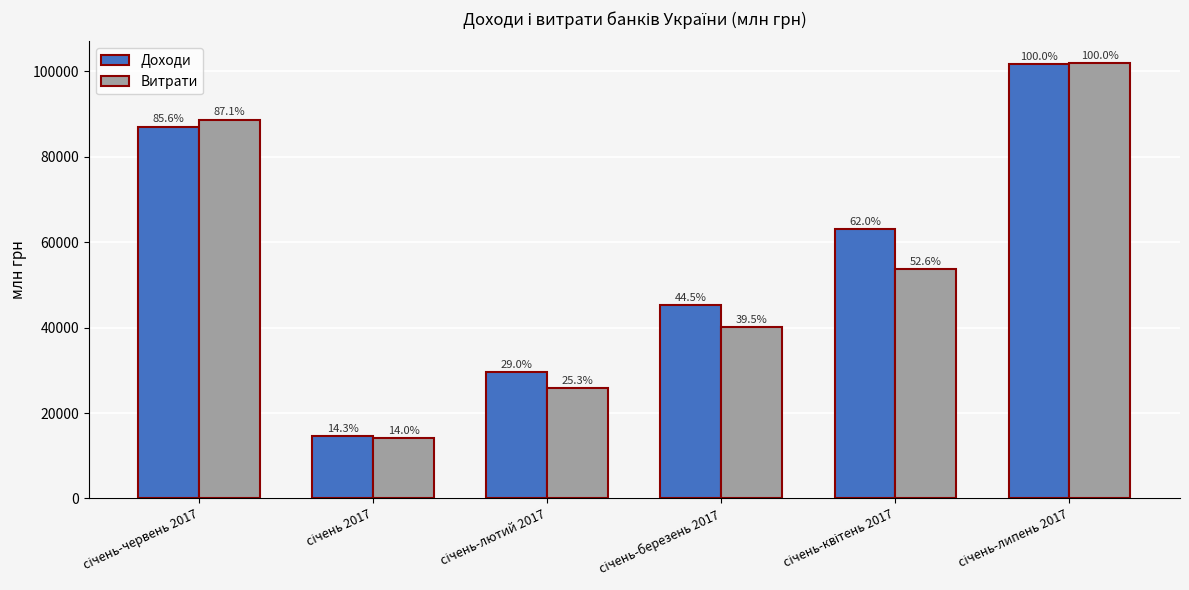

What are all the series names shown in the legend?

Доходи, Витрати